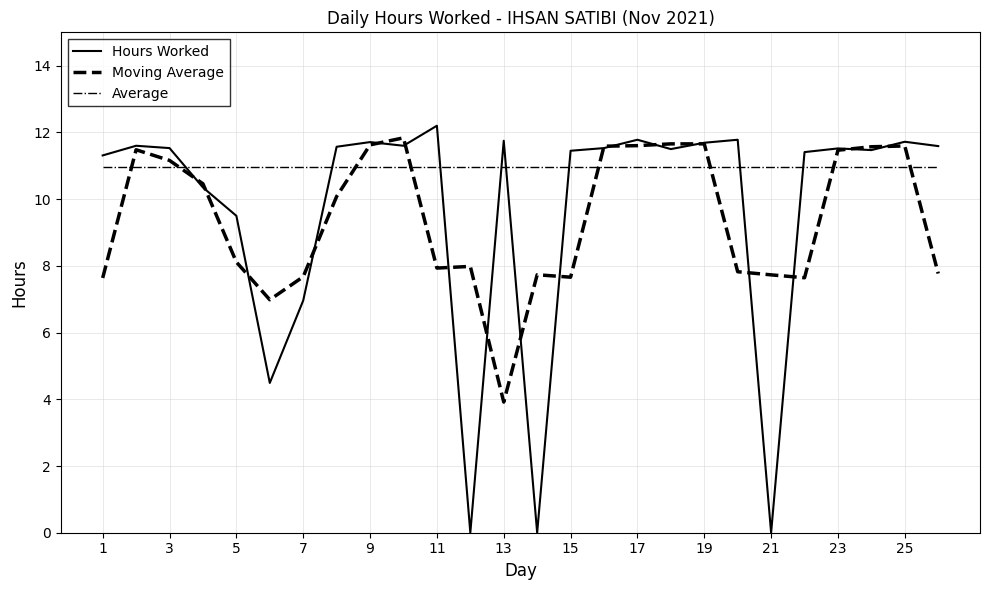

What is the average value of the Moving Average series?

9.4